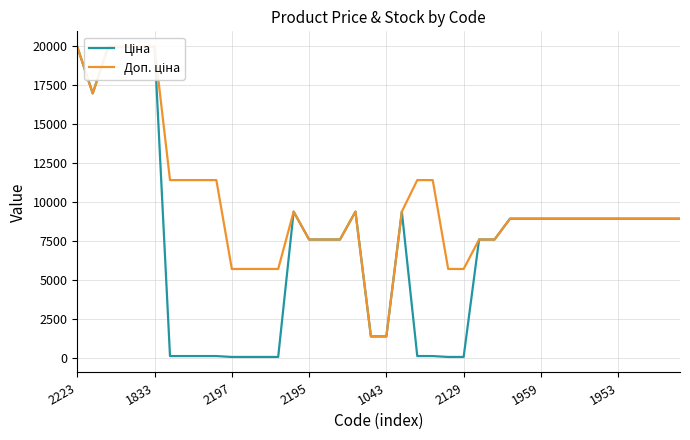

Which series changed the most between 33 and 37?

Ціна